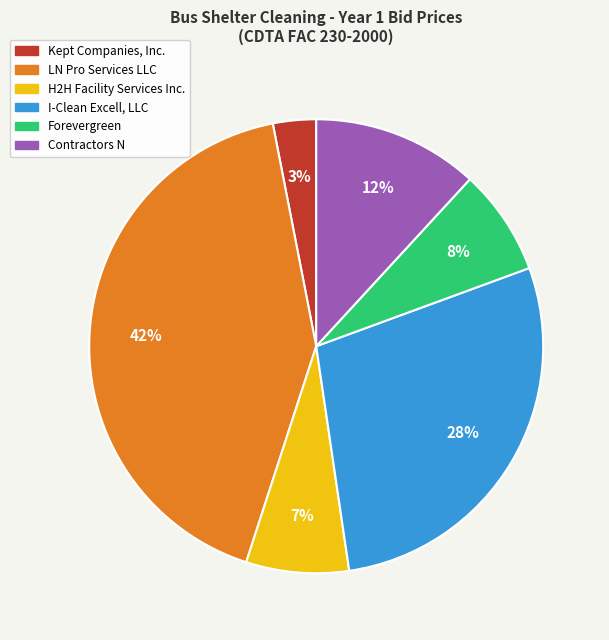

How many slices are in this pie chart?

6